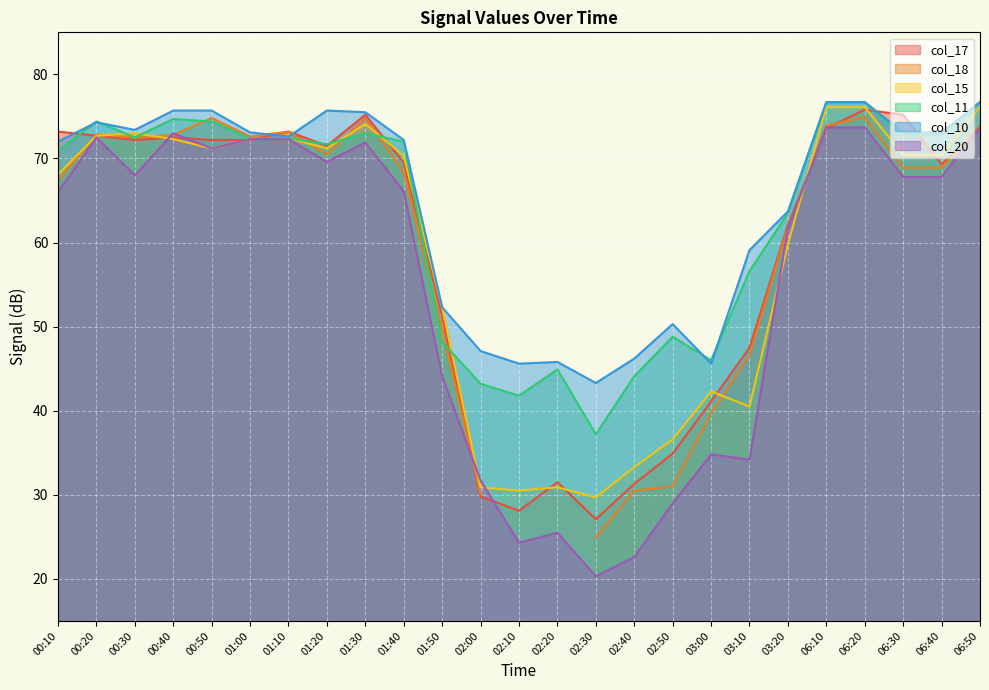

At how many categories does at least one series exceed 30?

25